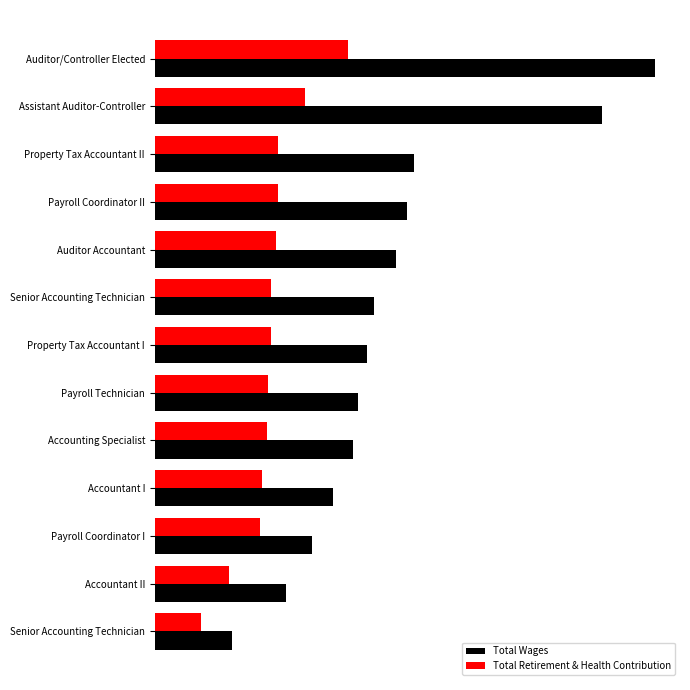

What are all the series names shown in the legend?

Total Wages, Total Retirement & Health Contribution